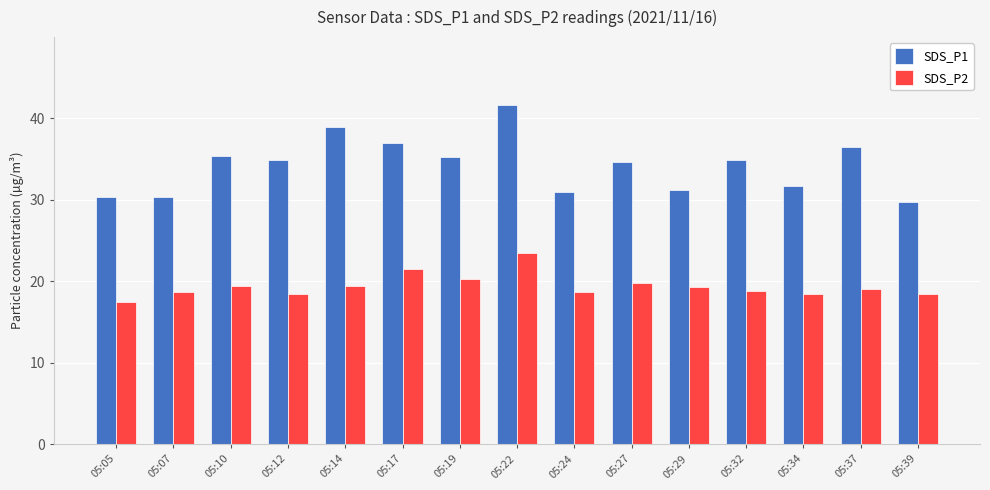

At which label does SDS_P1 first exceed 34?

05:10